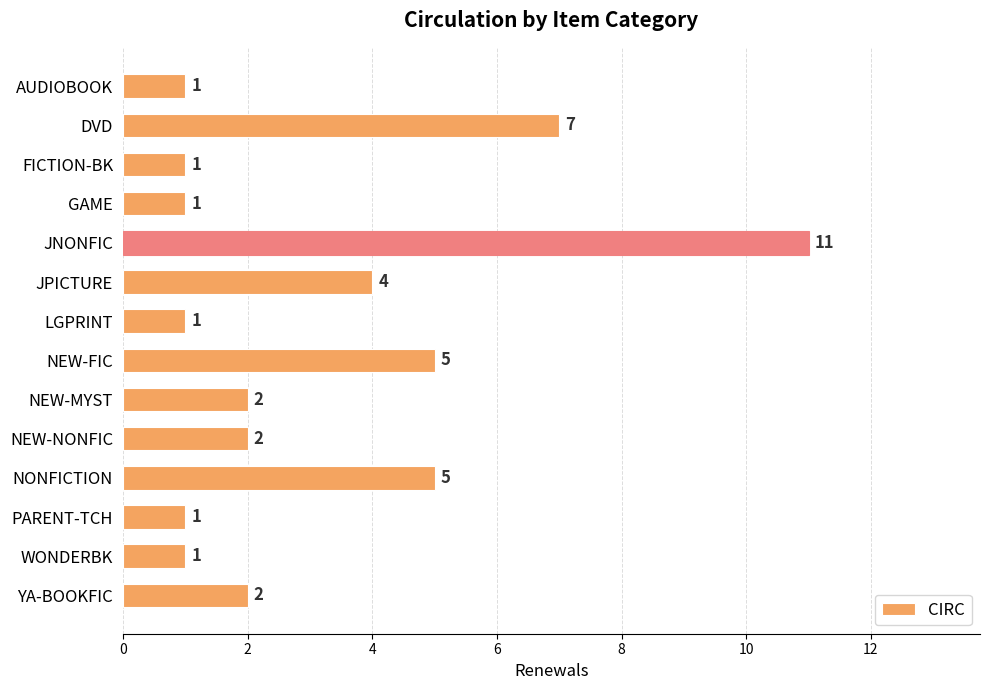

Which category has the highest value across all series?

JNONFIC